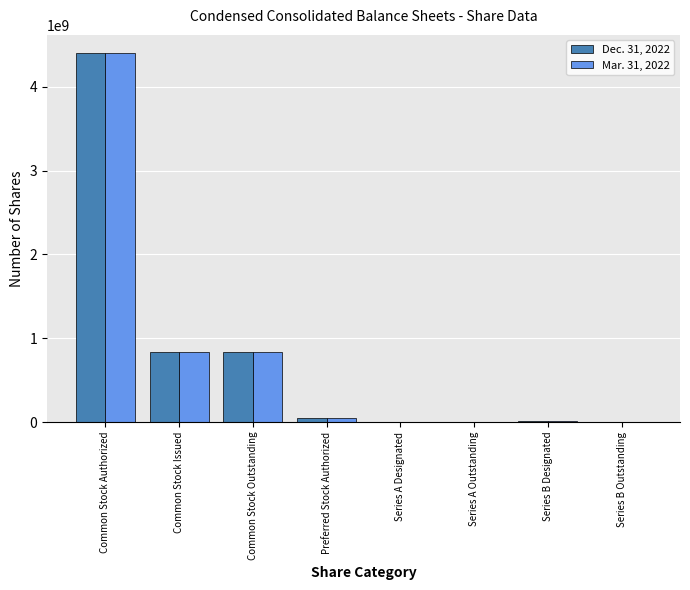

What is the sum of the Mar. 31, 2022 values at Common Stock Authorized and Preferred Stock Authorized?

4450000000